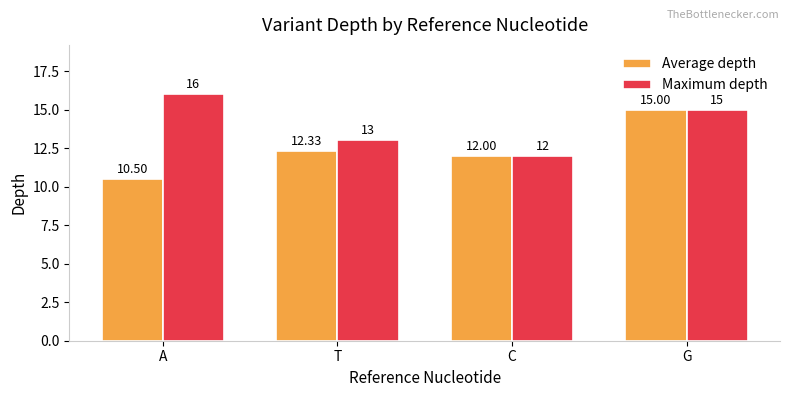

How many bars are there in total?

8